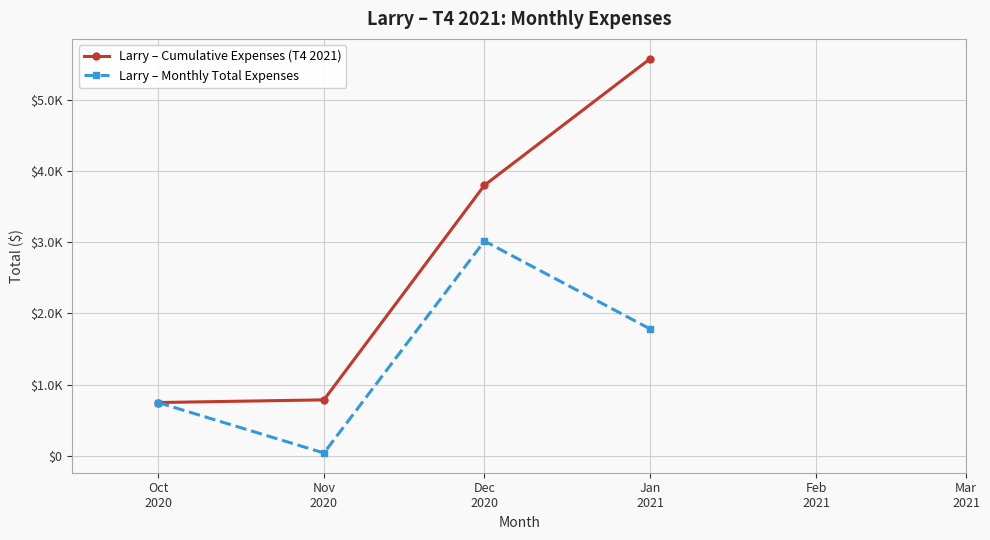

Is this an area chart (filled region under the line)?

No